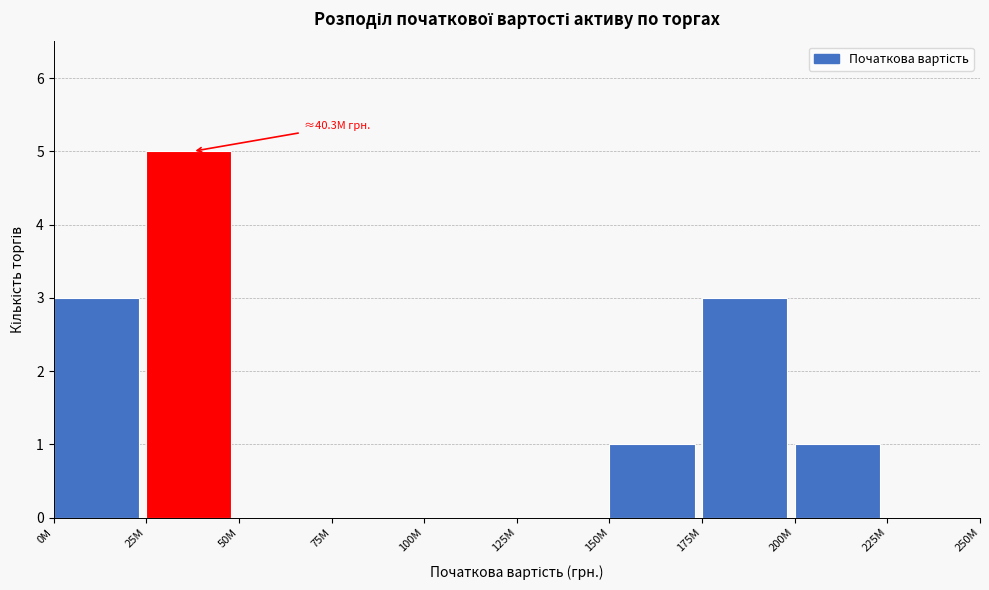

Reading left to right, extract all data points from this chart.

0M=3	25M=5	50M=0	75M=0	100M=0	125M=0	150M=1	175M=3	200M=1	225M=0